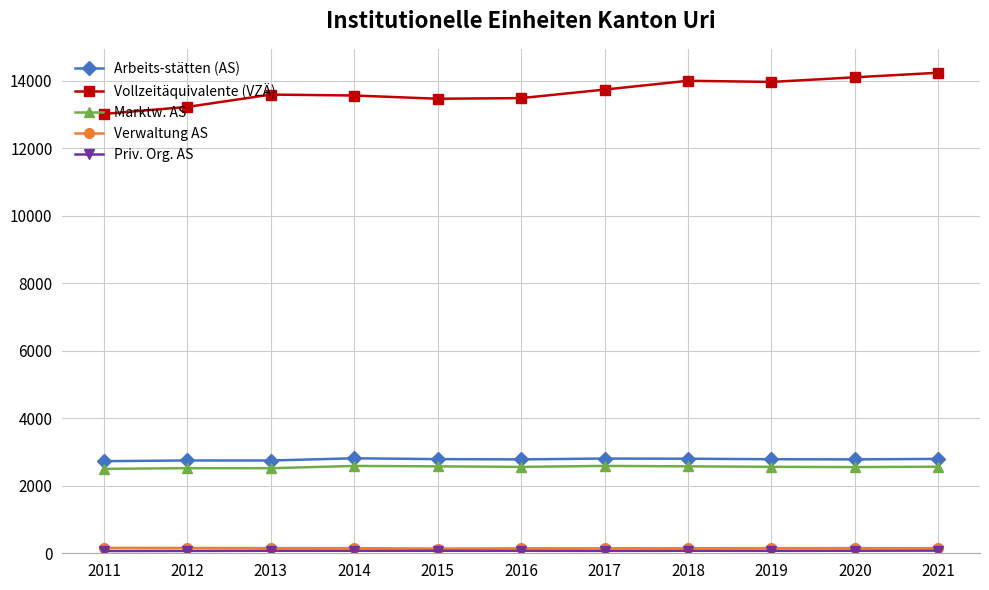

What is the value of the Verwaltung AS point at the 1st from the left?

160